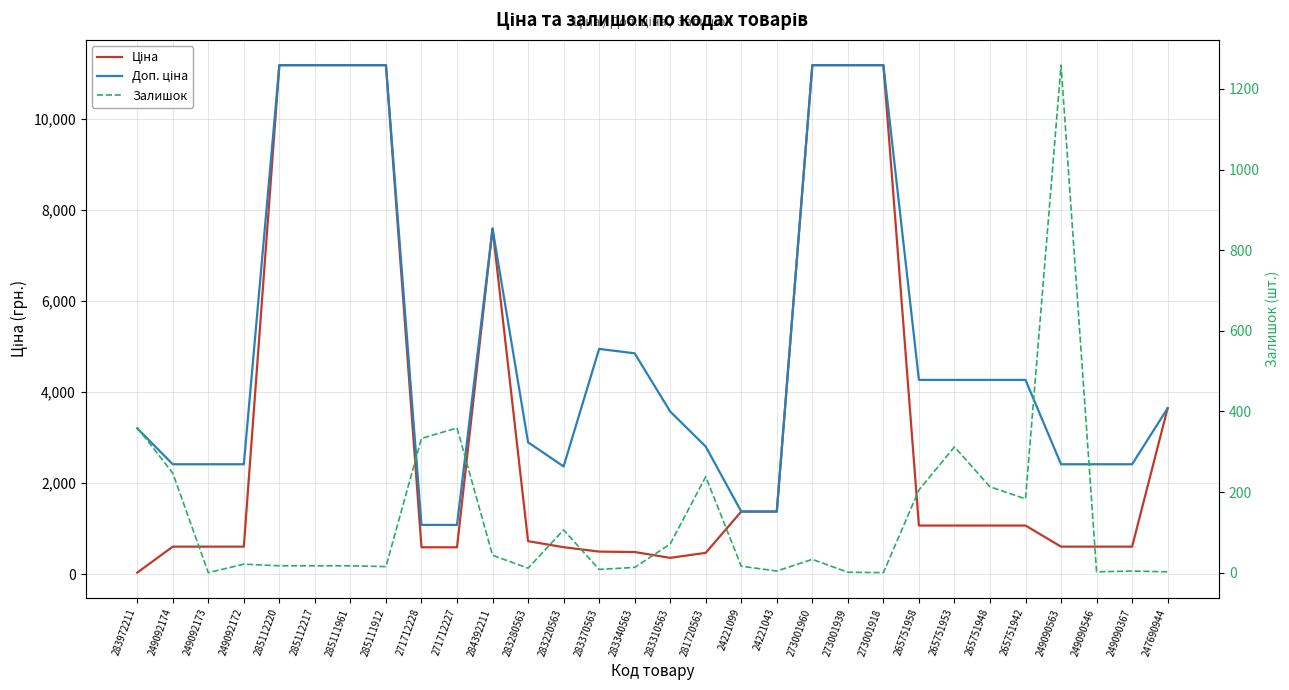

Reading left to right, what are all the values shown in this chart?

Ціна: 32.0	603.7	603.7	603.7	11188.2	11188.2	11188.2	11188.2	589.9	589.9	7596.5	724.5	591.6	495.0	485.4	357.4	467.3	1375.4	1375.4	11188.2	11188.2	11188.2	1067.3	1067.3	1067.3	1067.3	603.7	603.7	603.7	3646.5
Доп. ціна: 3205.0	2414.8	2414.8	2414.8	11188.2	11188.2	11188.2	11188.2	1081.7	1081.7	7596.5	2897.8	2366.5	4950.4	4853.8	3573.9	2803.6	1375.0	1375.0	11188.2	11188.2	11188.2	4269.4	4269.4	4269.4	4269.4	2414.8	2414.8	2414.8	3646.5
Залишок: 360.0	247.0	0.0	21.0	17.0	17.0	17.0	15.0	333.0	359.0	43.0	11.0	106.0	8.0	13.0	71.0	238.0	16.0	4.0	33.0	1.0	0.0	205.0	312.0	213.0	183.0	1259.0	2.0	4.0	2.0